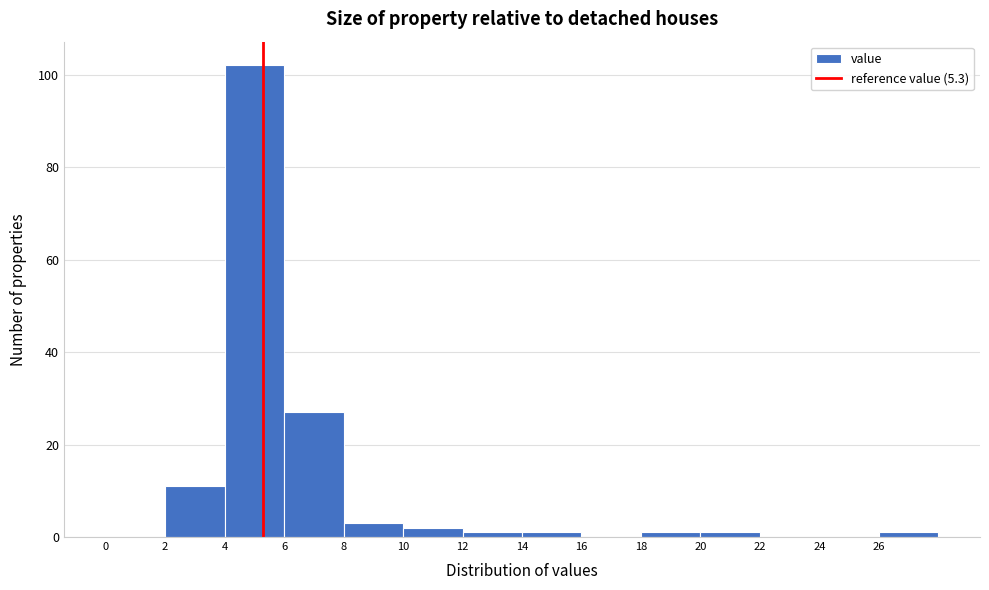

Reading left to right, list every bar in this chart as the range it spans on the x-axis followed by its height. The values are not printed on the chart, so give them approximately, as read against the axis.

0 to 2: 0
2 to 4: 12
4 to 6: 102
6 to 8: 28
8 to 10: 4
10 to 12: 2
12 to 14: under 2
14 to 16: under 2
16 to 18: 0
18 to 20: under 2
20 to 22: under 2
22 to 24: 0
24 to 26: 0
26 to 28: under 2